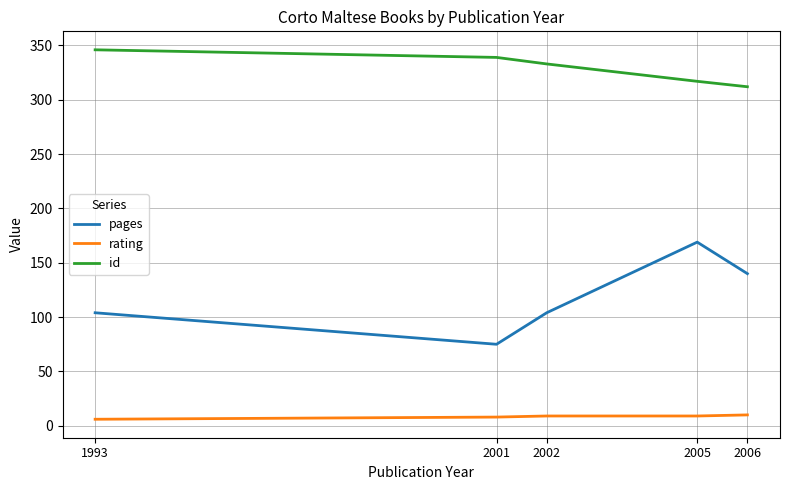

What is the difference between the rating values at 1993 and 2006?

4